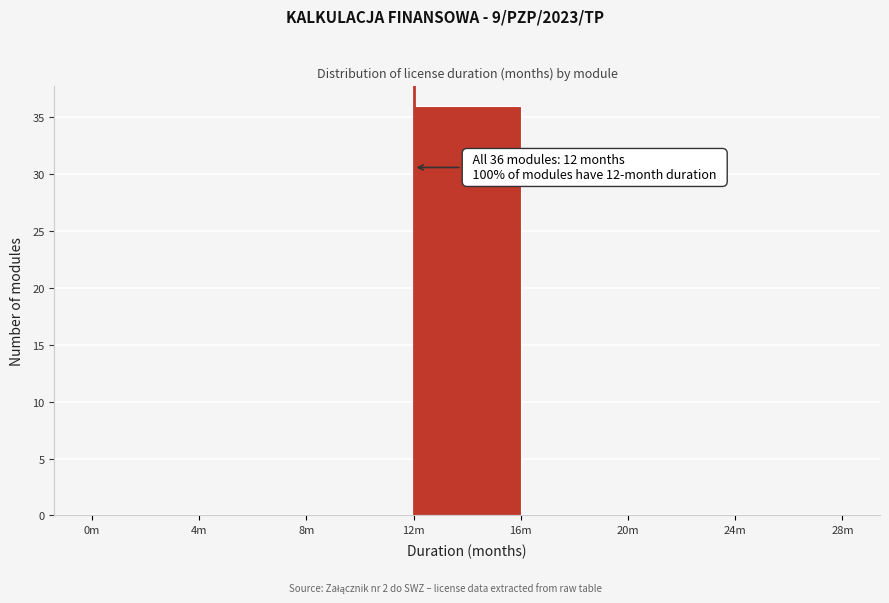

Reading left to right, transcribe all the data shown in this chart.

0m=0	4m=0	8m=0	12m=36	16m=0	20m=0	24m=0